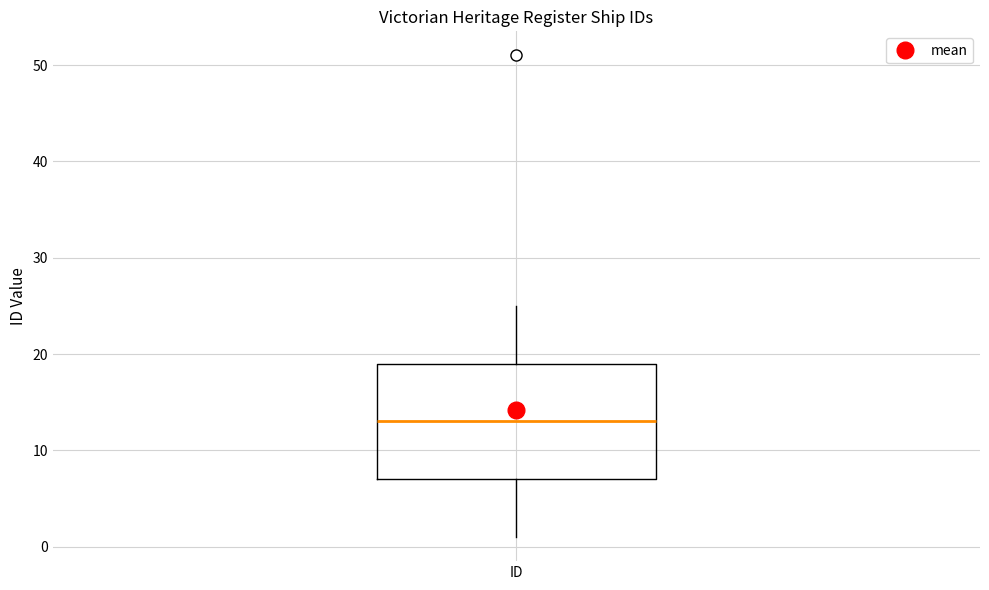

Read this box plot against the y-axis: the position of the median line, the range covered by the box, and the ends of both whiskers. The values are not printed on the chart, so give them approximately, as read against the axis.

median 13, box 7 to 19, whiskers 1 to 25